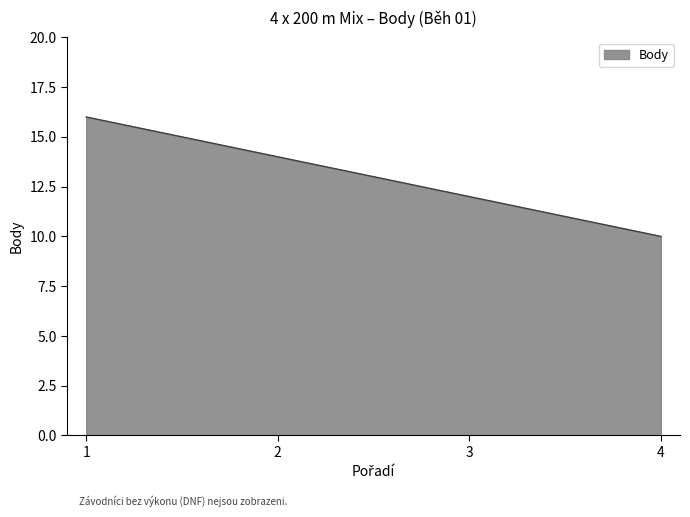

Count the values in the range 12 to 16.

3